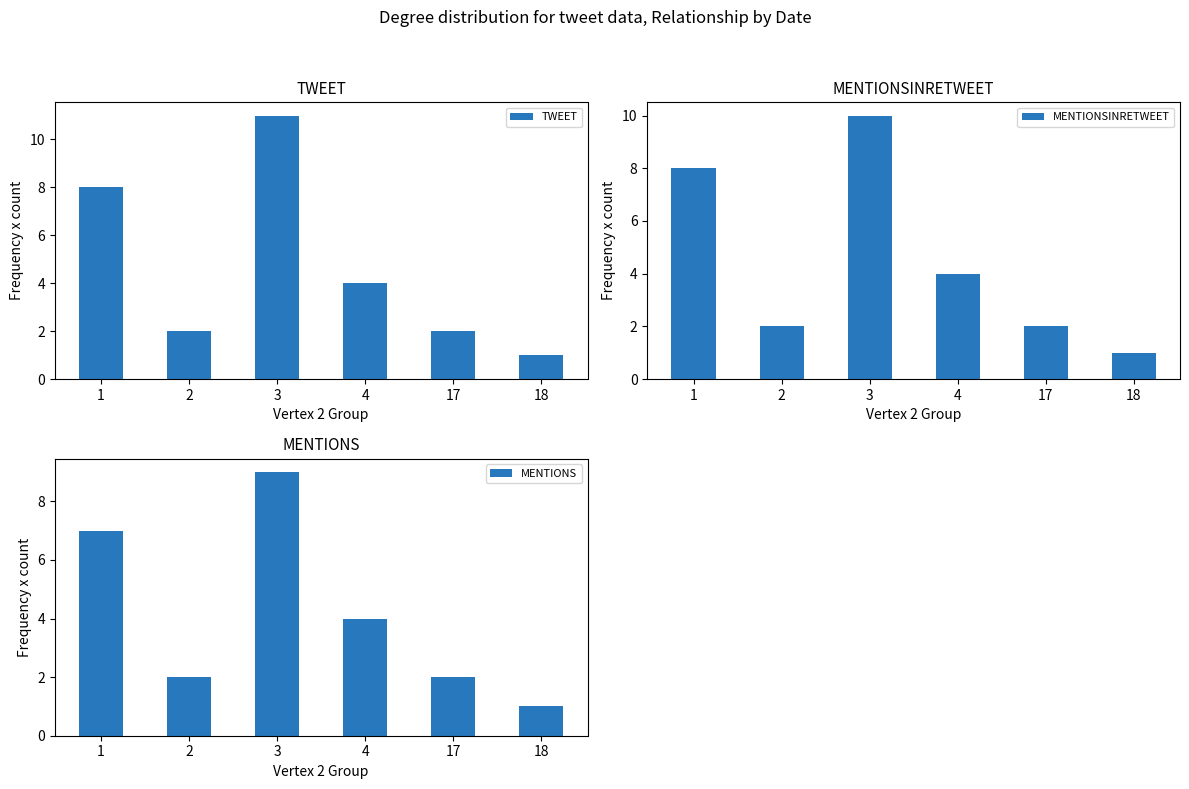

Reading left to right, what are all the values shown in this chart?

TWEET: 1=8	2=2	3=11	4=4	17=2	18=1
MENTIONSINRETWEET: 1=8	2=2	3=10	4=4	17=2	18=1
MENTIONS: 1=7	2=2	3=9	4=4	17=2	18=1